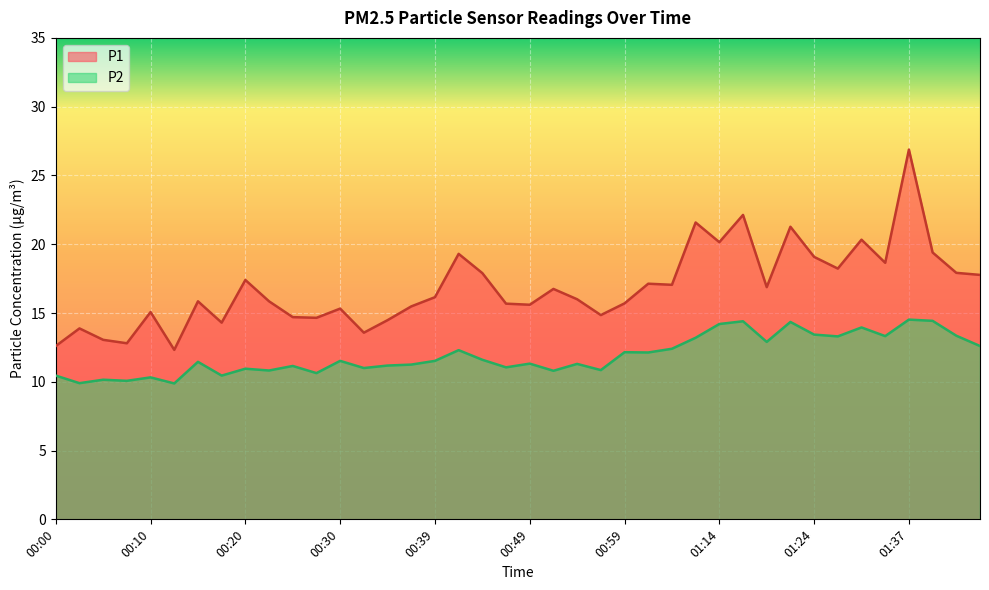

What is the average value of the P2 series?

11.9